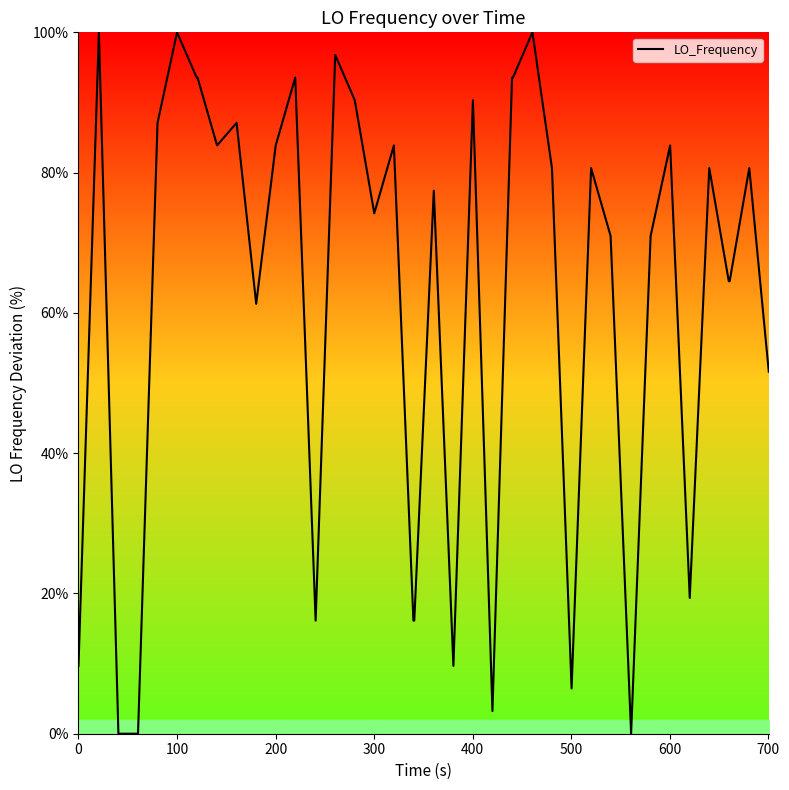

What is the maximum value shown in the chart?

100.0